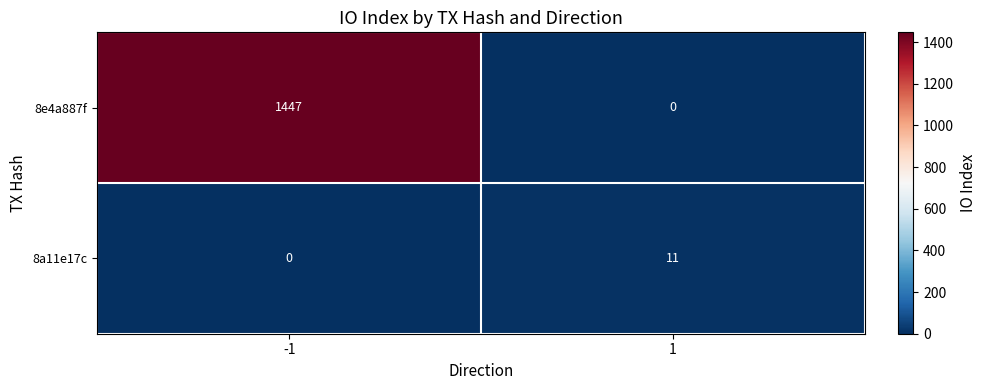

The 8e4a887f series shows 1447 at -1. True or false?

True